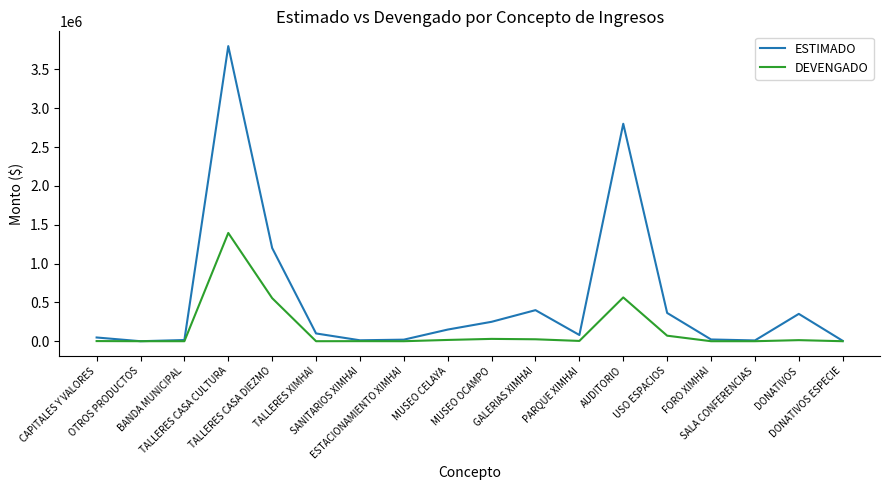

Which series has the largest range (max minus min)?

ESTIMADO